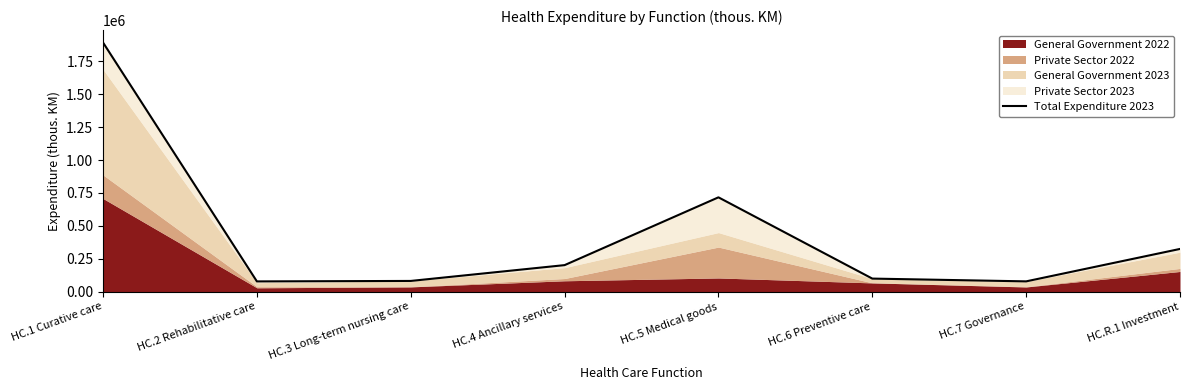

Reading left to right, transcribe all the data shown in this chart.

1893538	77652	81231	201424	716753	99034	77971	324490